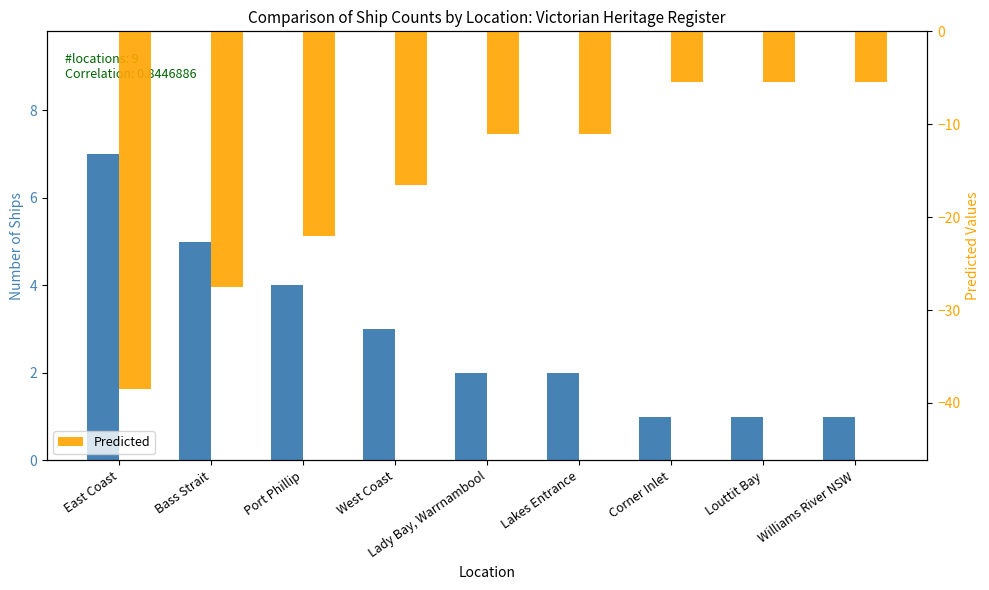

At which label does Predicted first exceed -11?

Corner Inlet